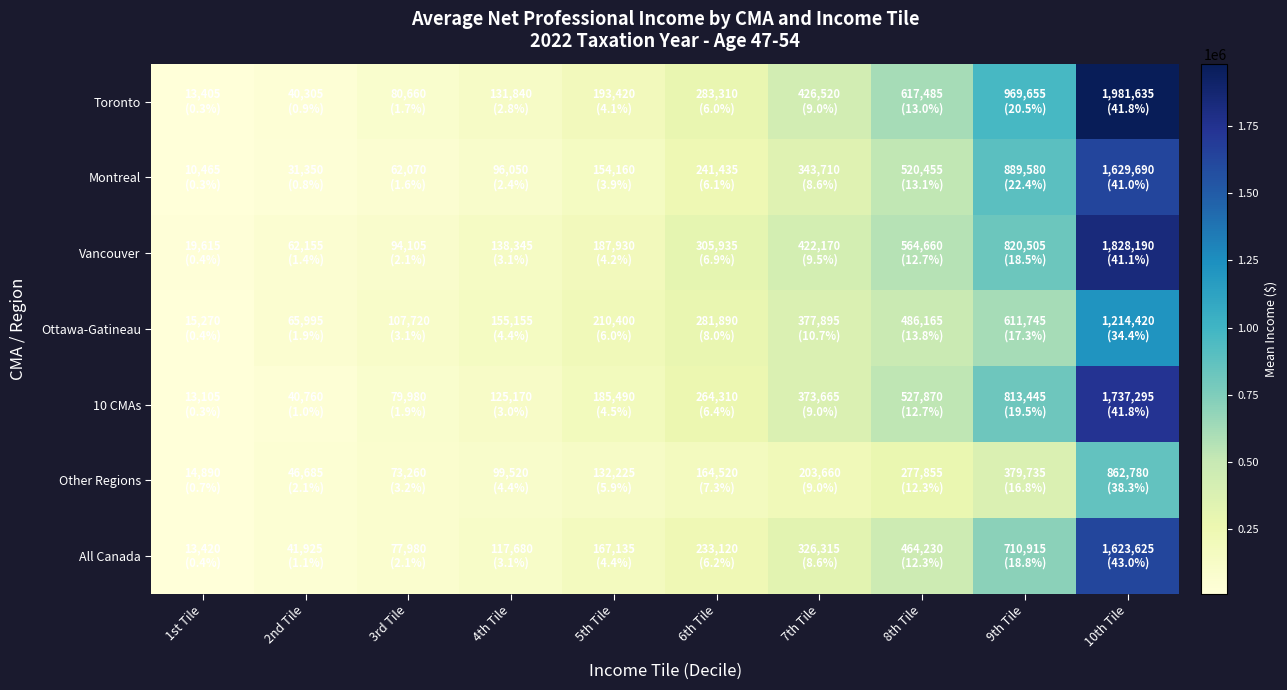

Which series has the largest range (max minus min)?

Toronto